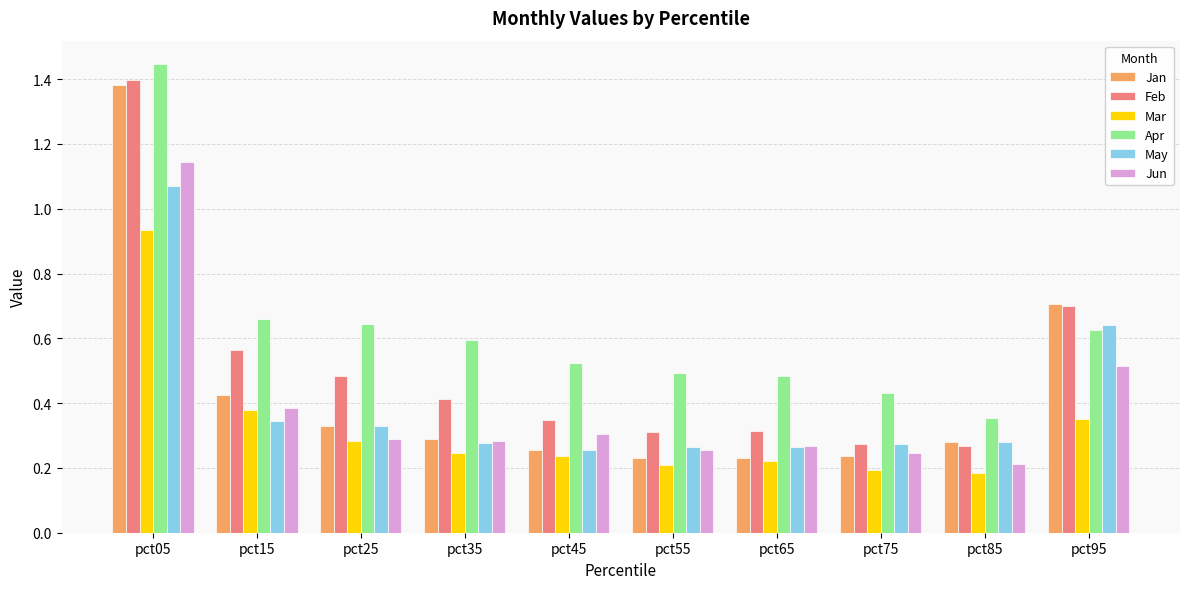

What is the sum of all Jan values?

4.4